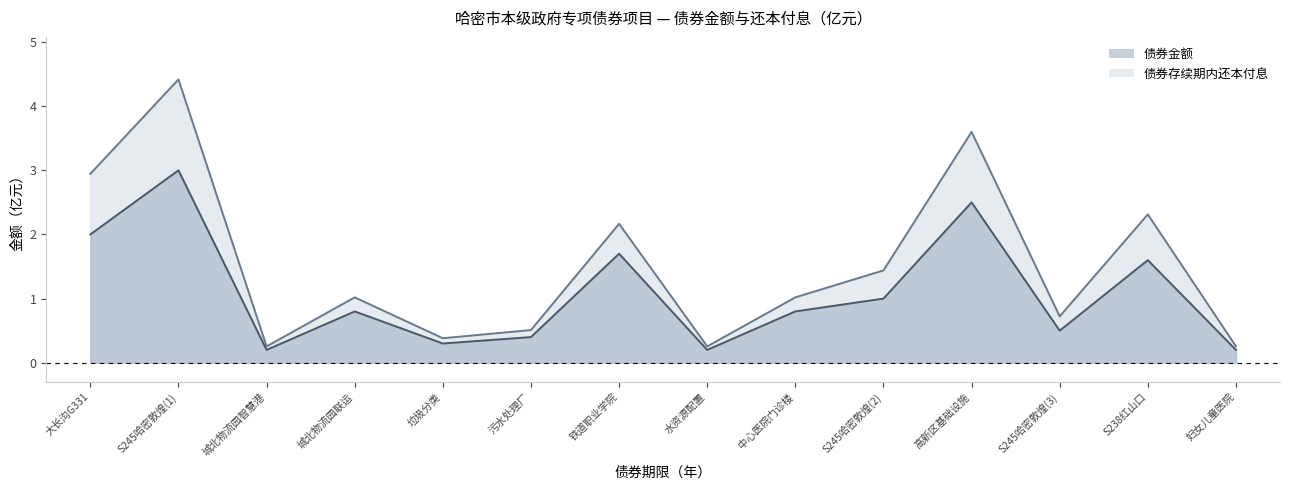

Is the value of 债券金额 at 妇女儿童医院 greater than the value of 债券存续期内还本付息 at S245哈密敦煌(3)?

No